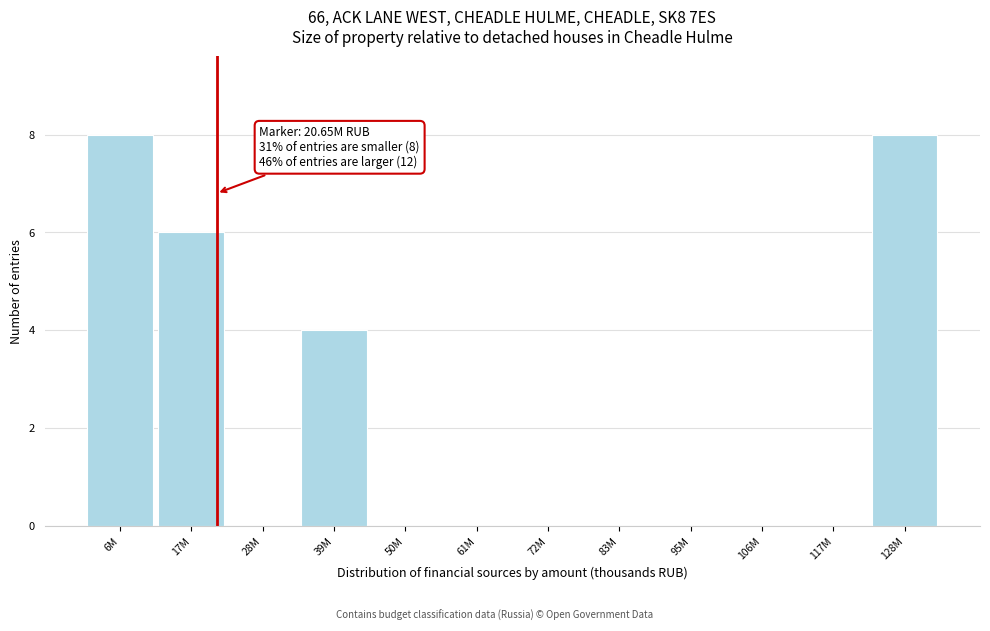

Reading left to right, what are all the values shown in this chart?

6M=8	17M=6	28M=0	39M=4	50M=0	61M=0	72M=0	83M=0	95M=0	106M=0	117M=0	128M=8